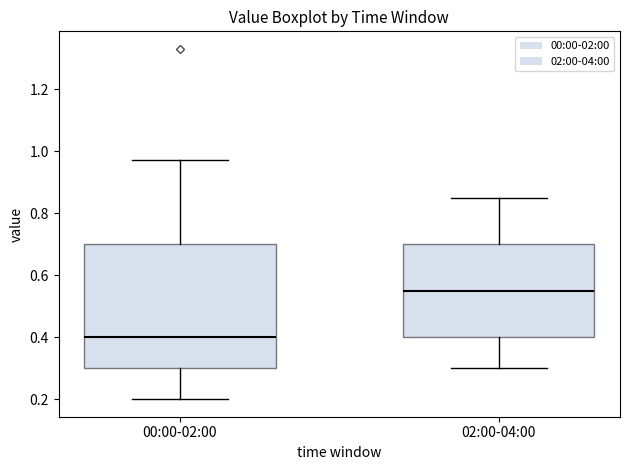

Which box's median line is the lowest?

00:00-02:00